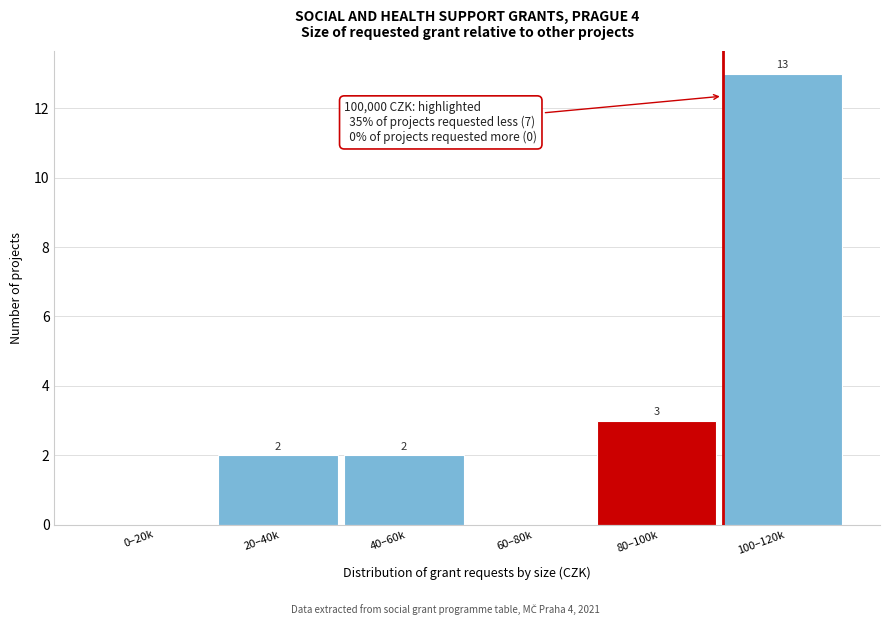

Reading left to right, transcribe all the data shown in this chart.

0–20k=0	20–40k=2	40–60k=2	60–80k=0	80–100k=3	100–120k=13